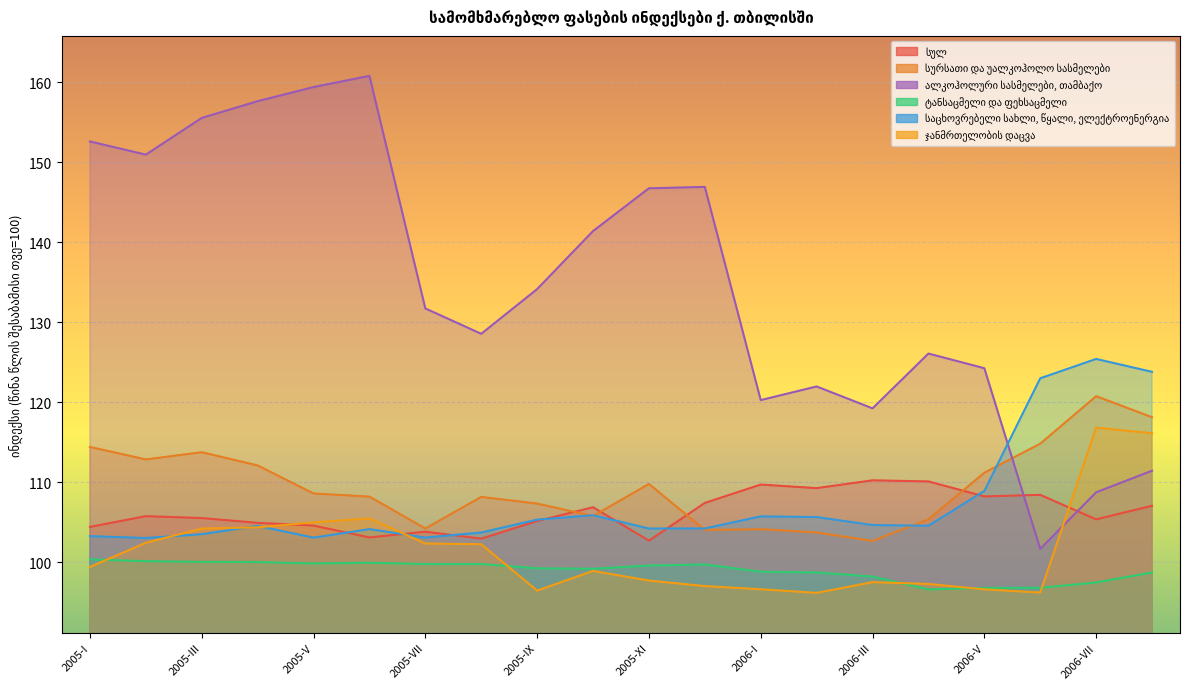

After their last crossing, which series has the higher values: ჯანმრთელობის დაცვა or სულ?

ჯანმრთელობის დაცვა